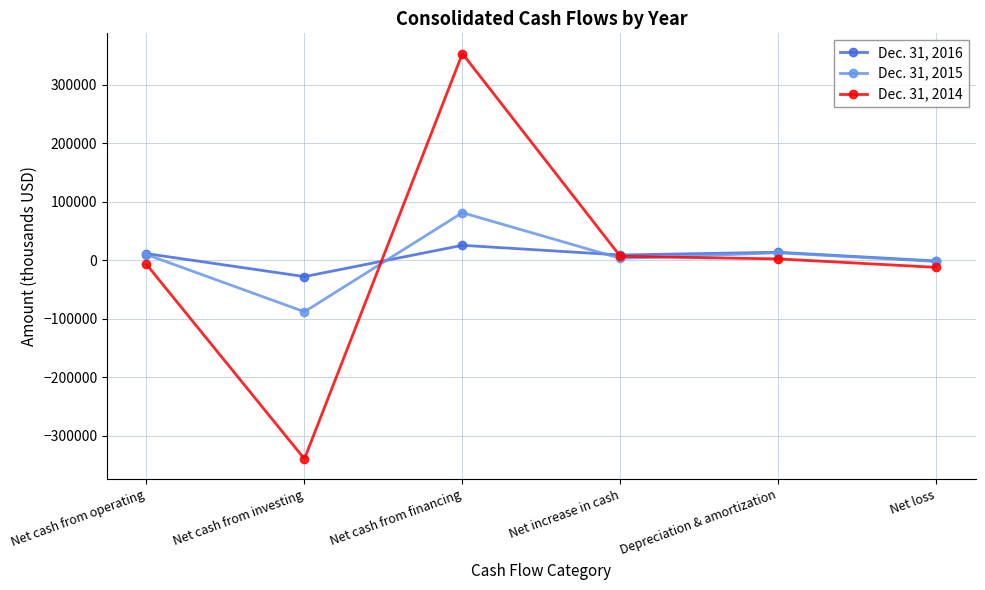

Rank the series by their maximum value, from highest to lowest.

Dec. 31, 2014, Dec. 31, 2015, Dec. 31, 2016